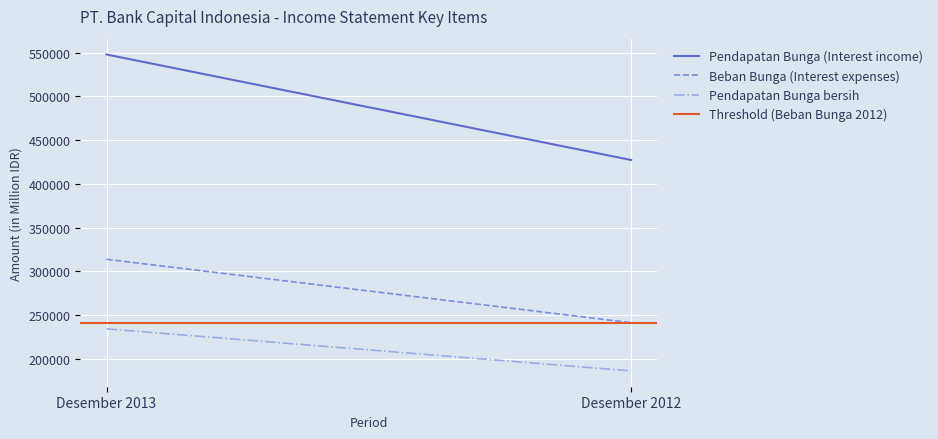

At how many categories does at least one series exceed 203251?

2